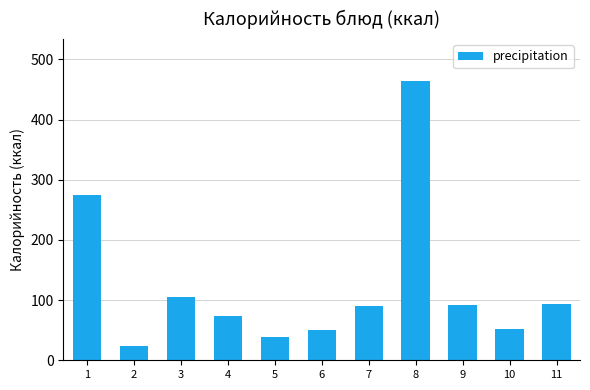

The value at 8 is 626.9. True or false?

False